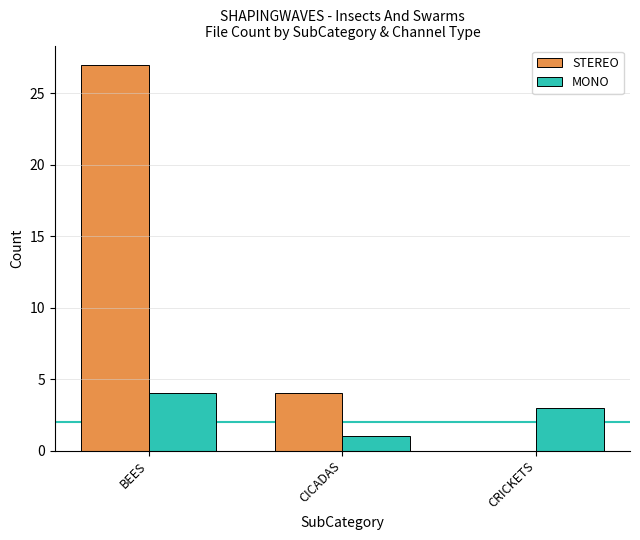

What are all the series names shown in the legend?

STEREO, MONO